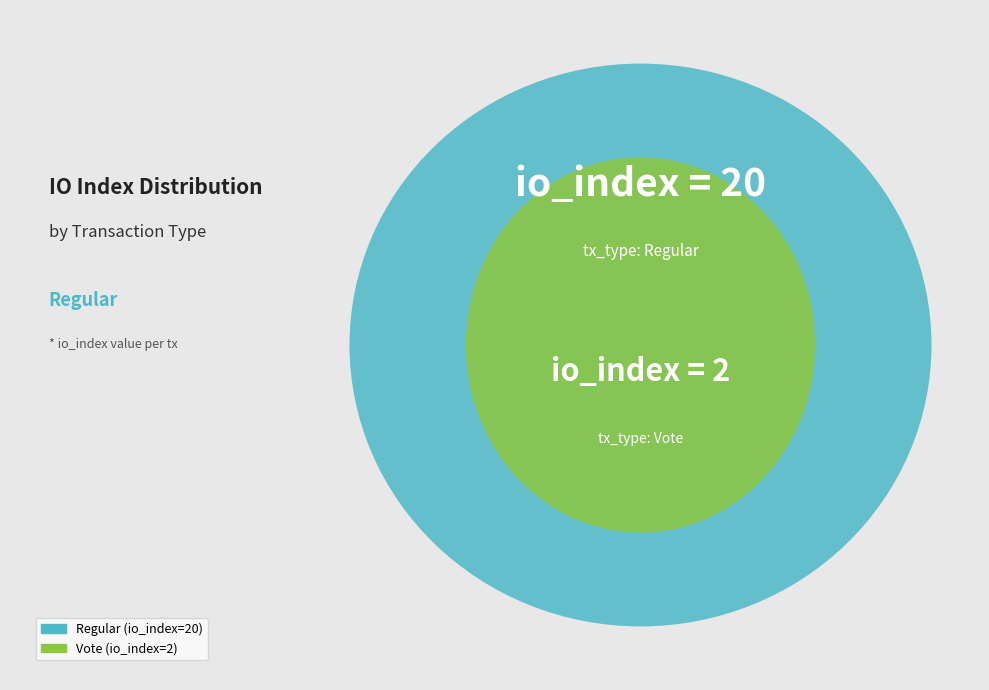

What percentage do tx_type=Regular (io_index=20) and tx_type=Vote (io_index=2) together represent?

100.0%